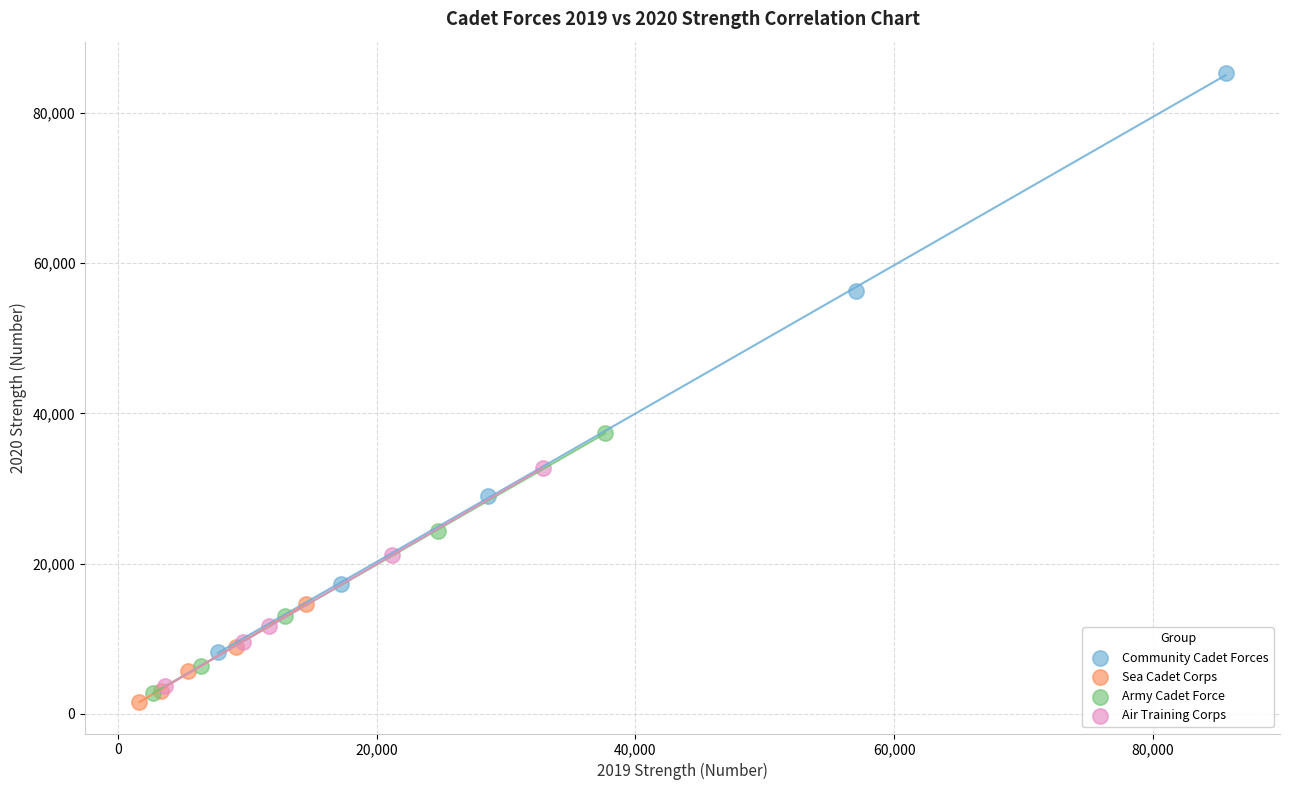

Which series has the widest spread of Y values?

Community Cadet Forces